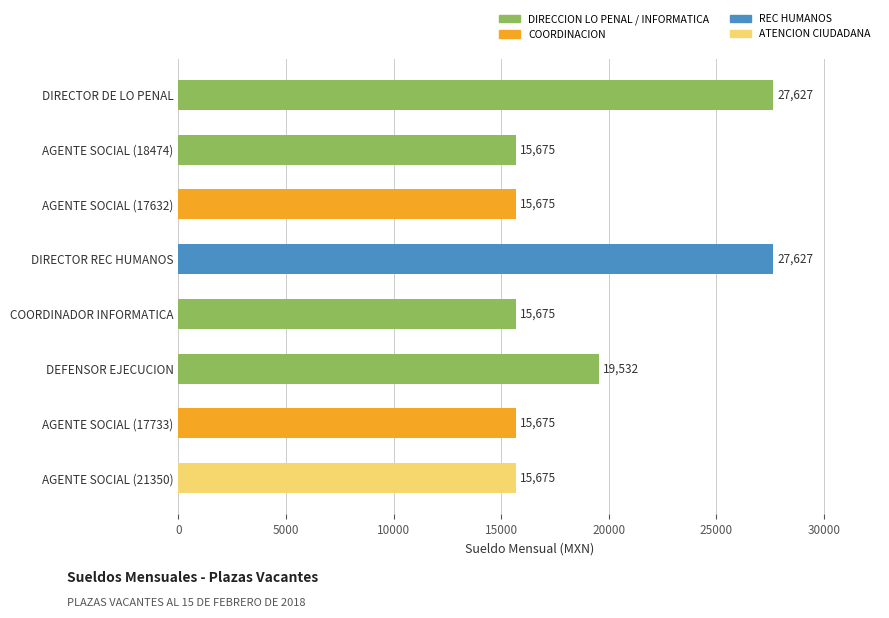

True or false: the data shows 15675 at AGENTE SOCIAL (18474).

True